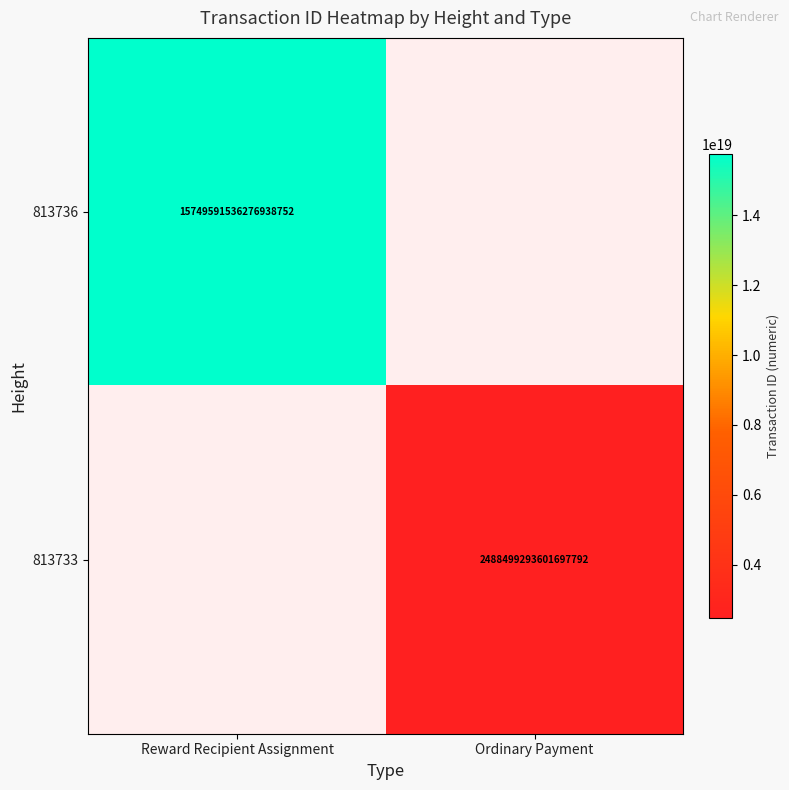

Is it true that 813736 equals 15749591536276938752 at Reward Recipient Assignment?

True